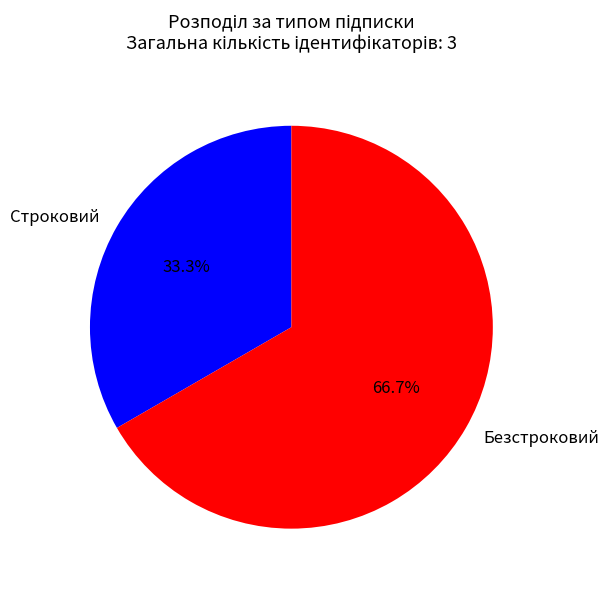

What percentage is NOT represented by Безстроковий?

33.3%